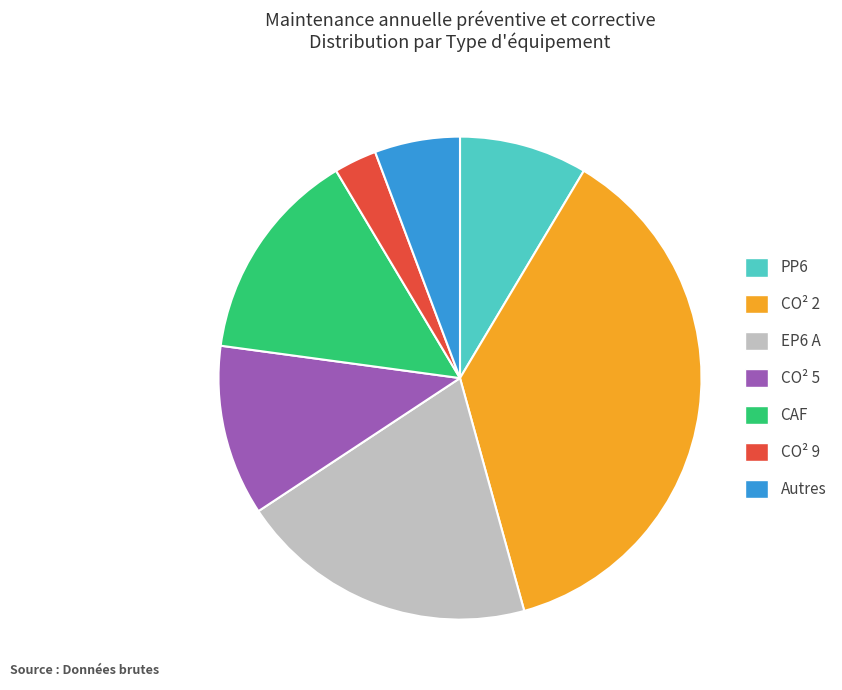

Count the number of slices in the pie.

7